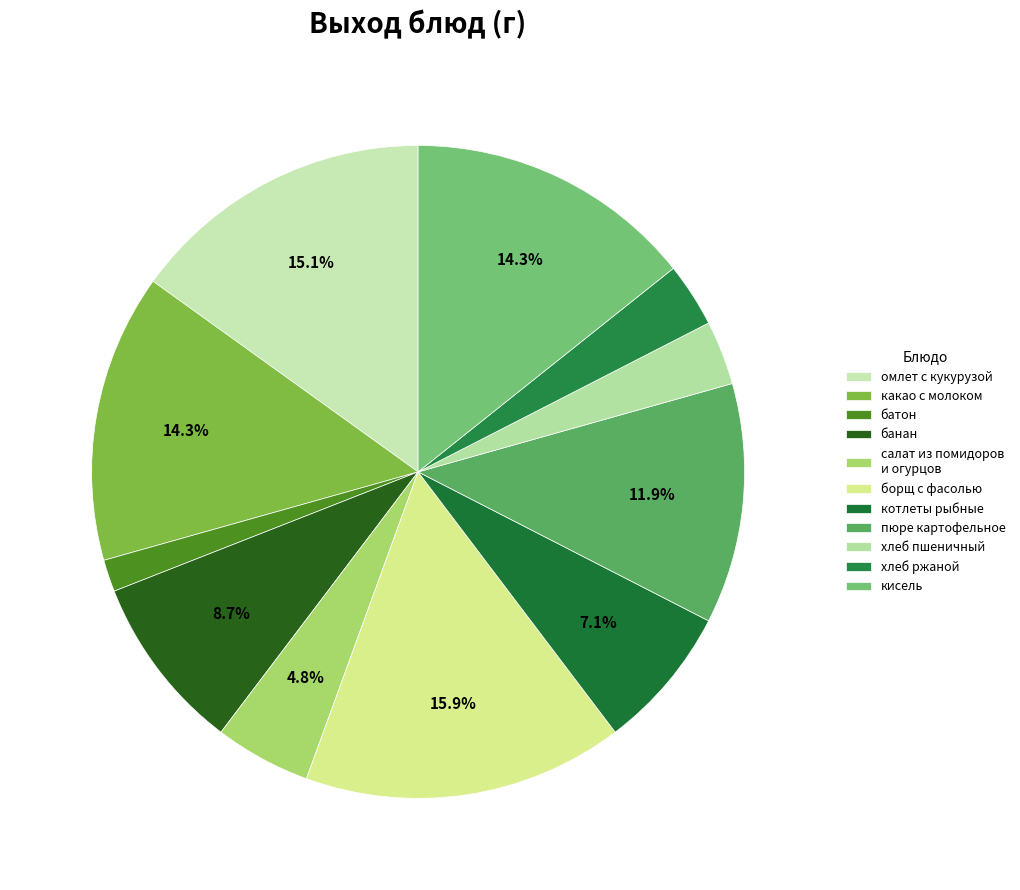

To the nearest percent, what is the average slice percentage?

9%